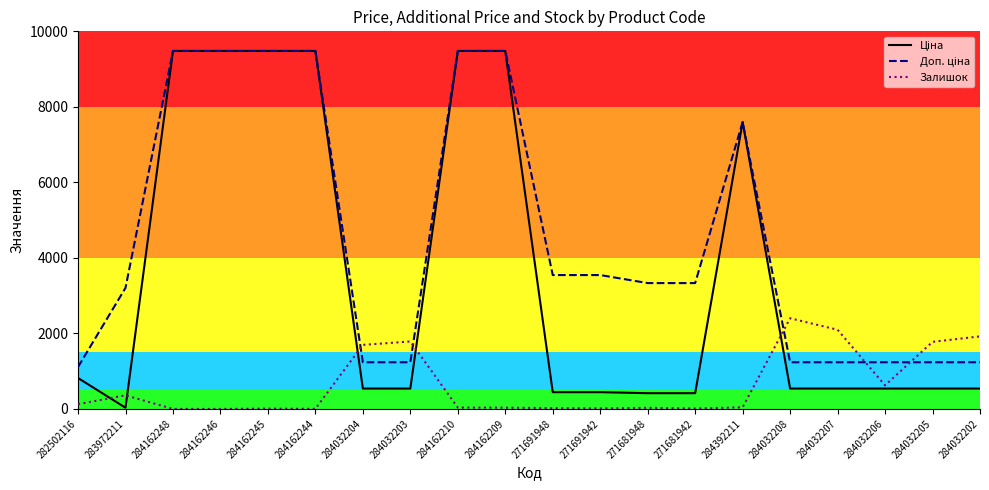

What is the difference between the highest and lowest values at 284032207?

1557.0